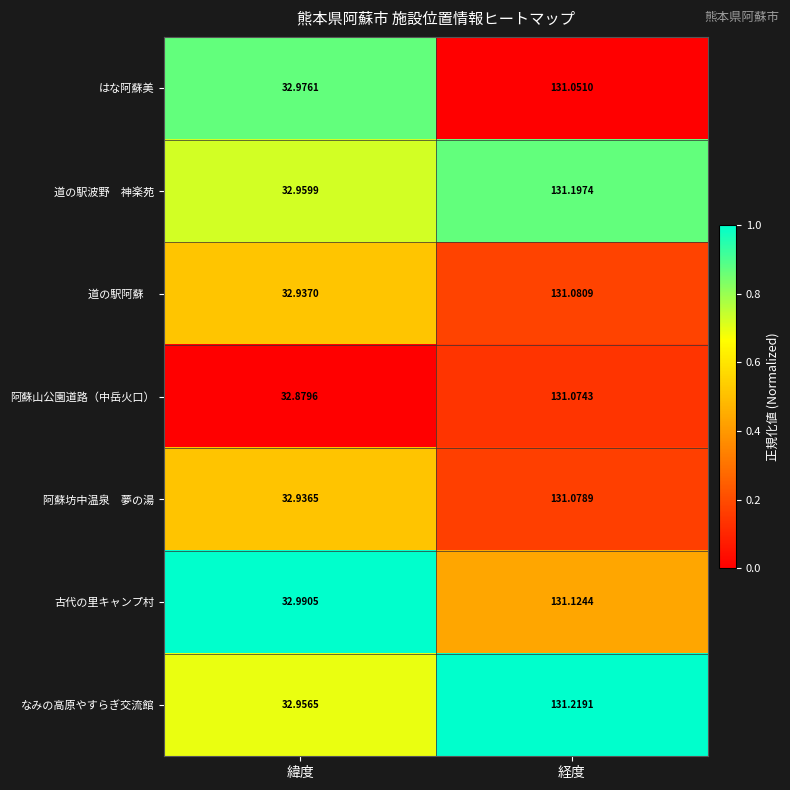

Where is 阿蘇山公園道路（中岳火口） nearest to the value 81?

緯度